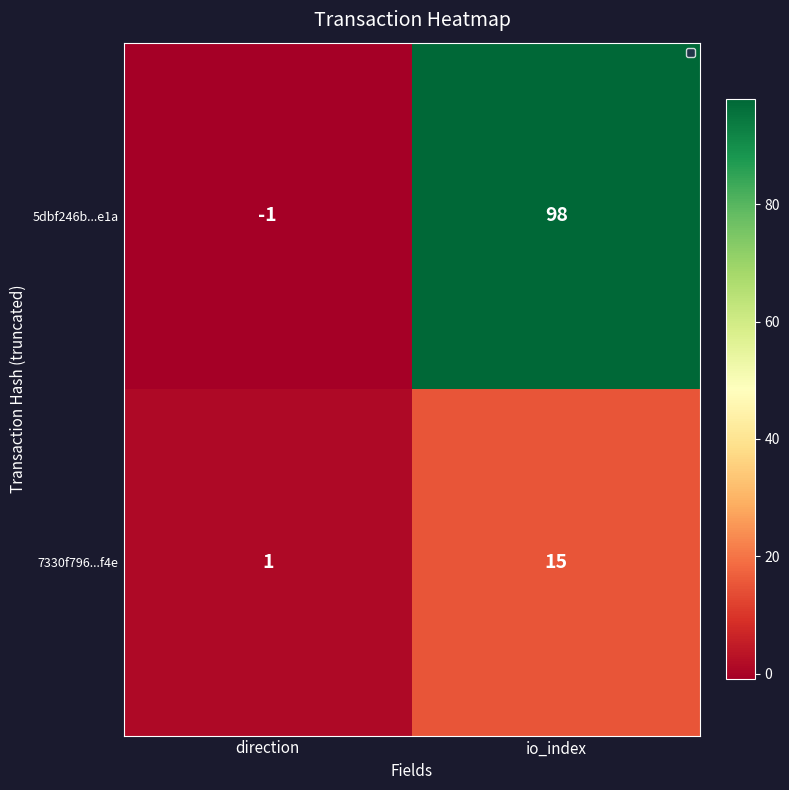

True or false: 5dbf246b...e1a has a value of 0 at direction.

False